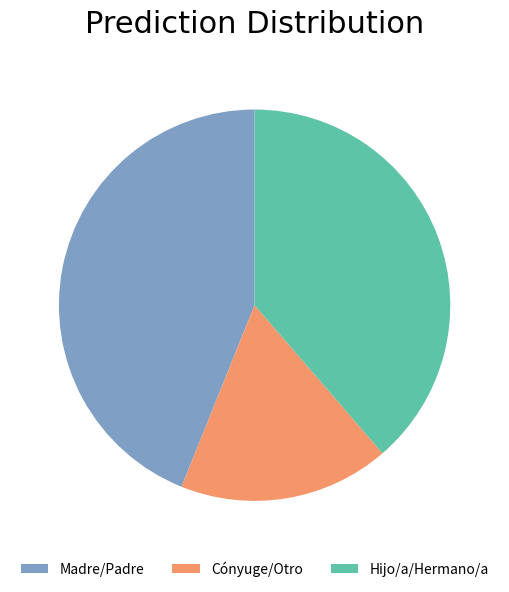

Does any single category account for the majority?

No